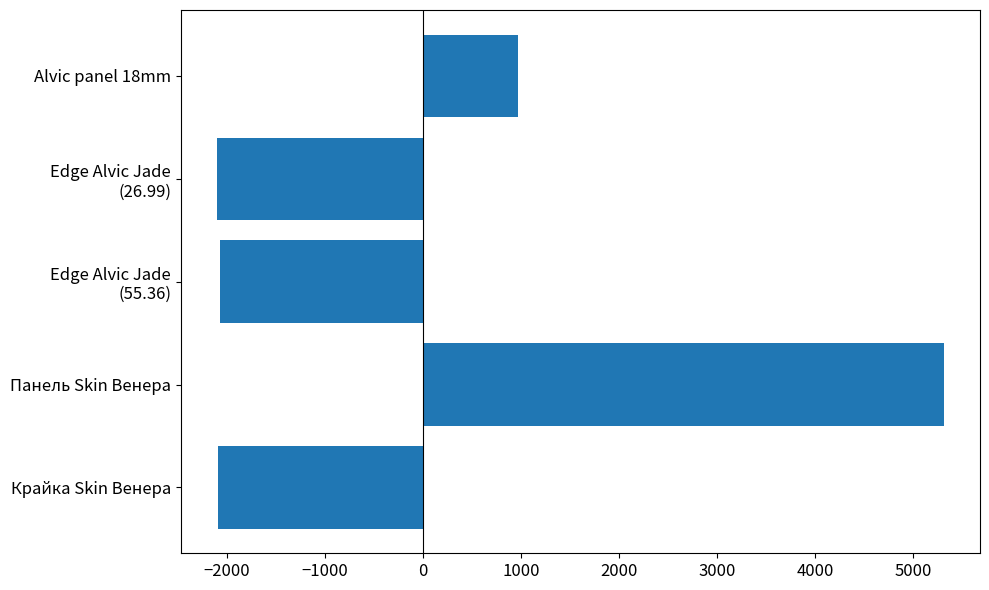

What is the greatest value displayed?

5307.8